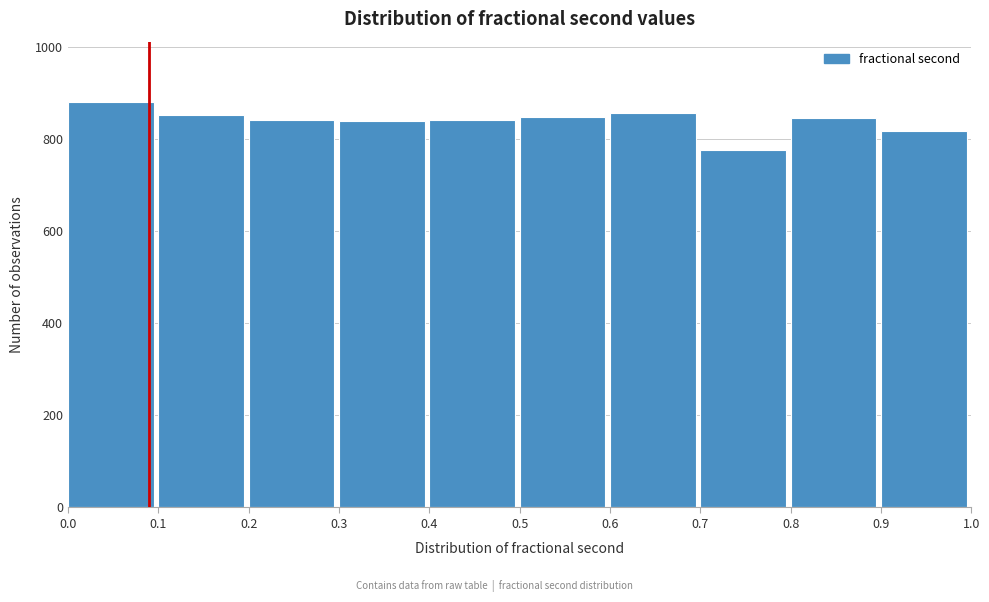

Reading left to right, transcribe this chart: for each bar, give the range it covers on the x-axis and its height. The values are not printed on the chart, so give them approximately, as read against the axis.

0.0 to 0.1: 880
0.1 to 0.2: 860
0.2 to 0.3: 840
0.3 to 0.4: 840
0.4 to 0.5: 840
0.5 to 0.6: 840
0.6 to 0.7: 860
0.7 to 0.8: 780
0.8 to 0.9: 840
0.9 to 1.0: 820